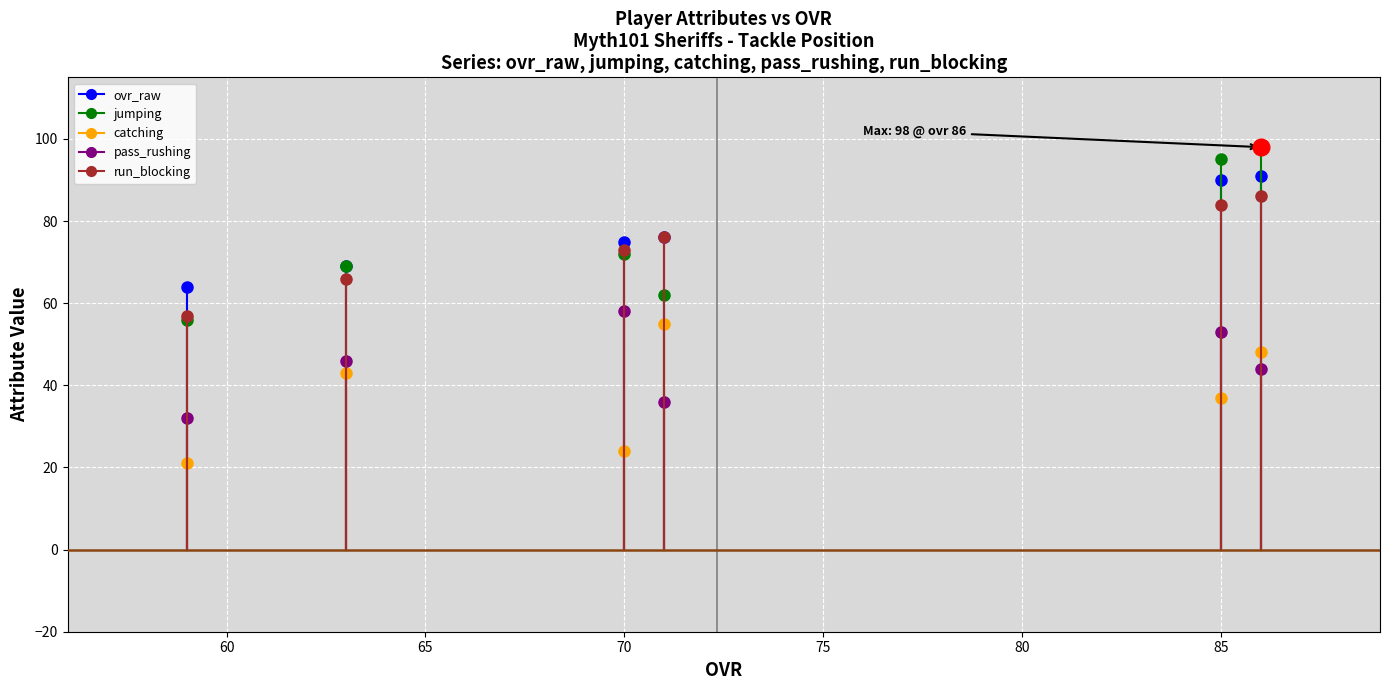

True or false: pass_rushing and ovr_raw cross at least once.

False